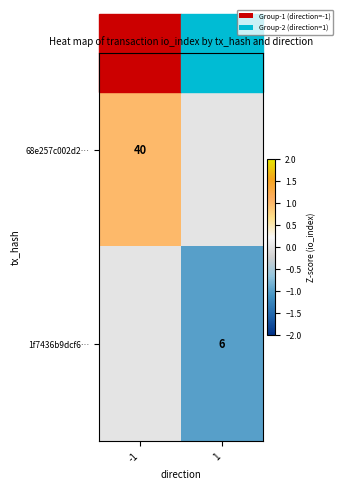

True or false: 1f7436b9dcf6… has a value of 6 at 1.

True